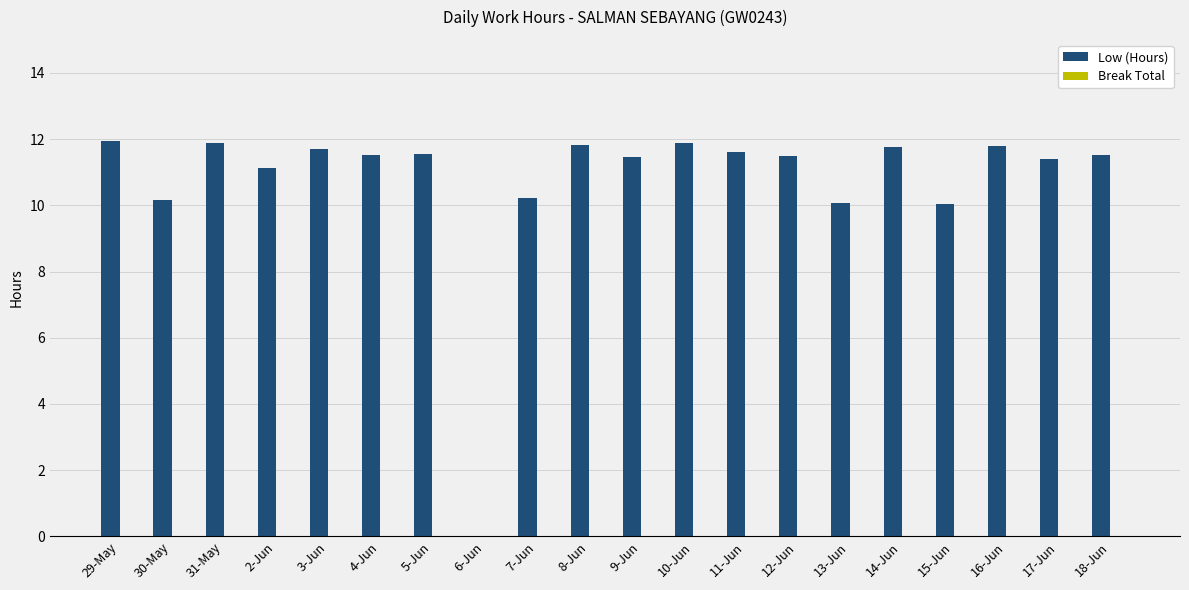

How many positive values are there?

19